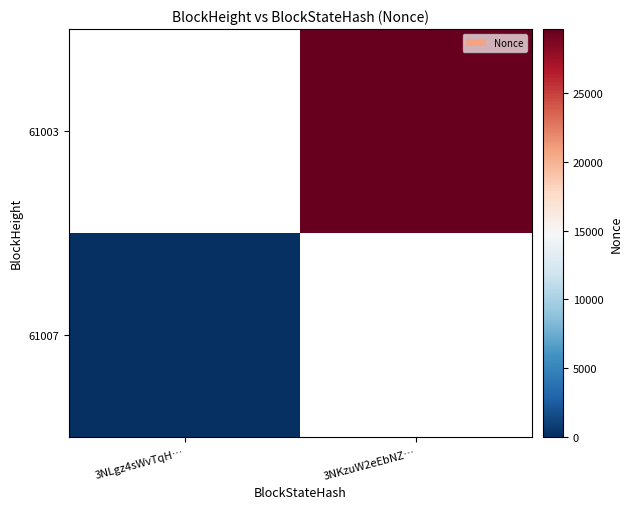

The value of 61003 at 3NKzuW2eEbNZ… is 13955.1. True or false?

False